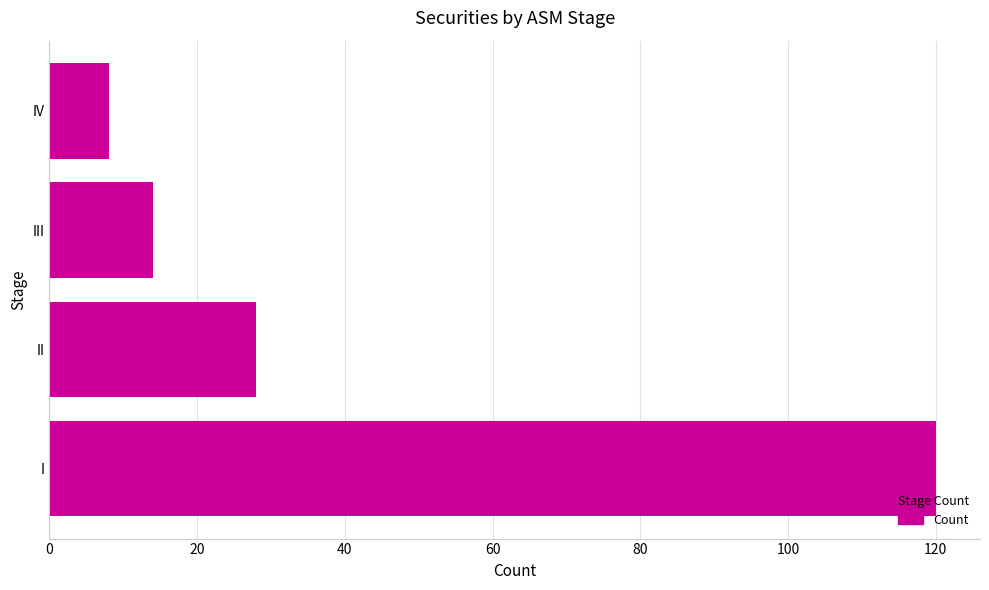

What is the change in value from III to IV?

-6